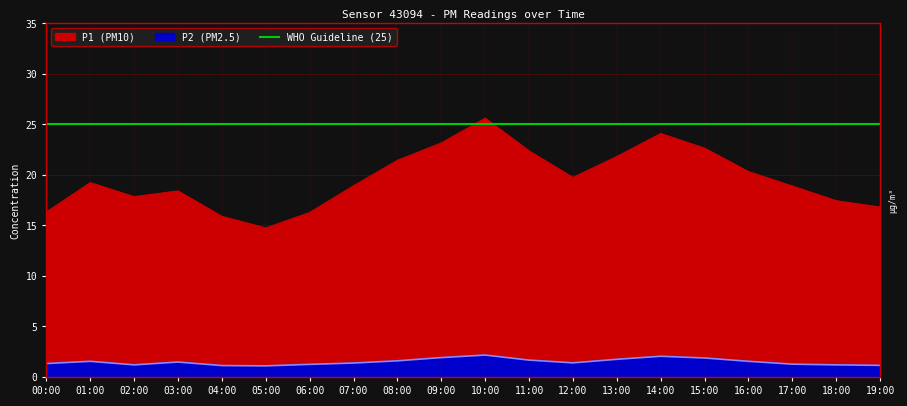

Is the value of P1 at 15:00 greater than the value of P2 at 00:00?

Yes